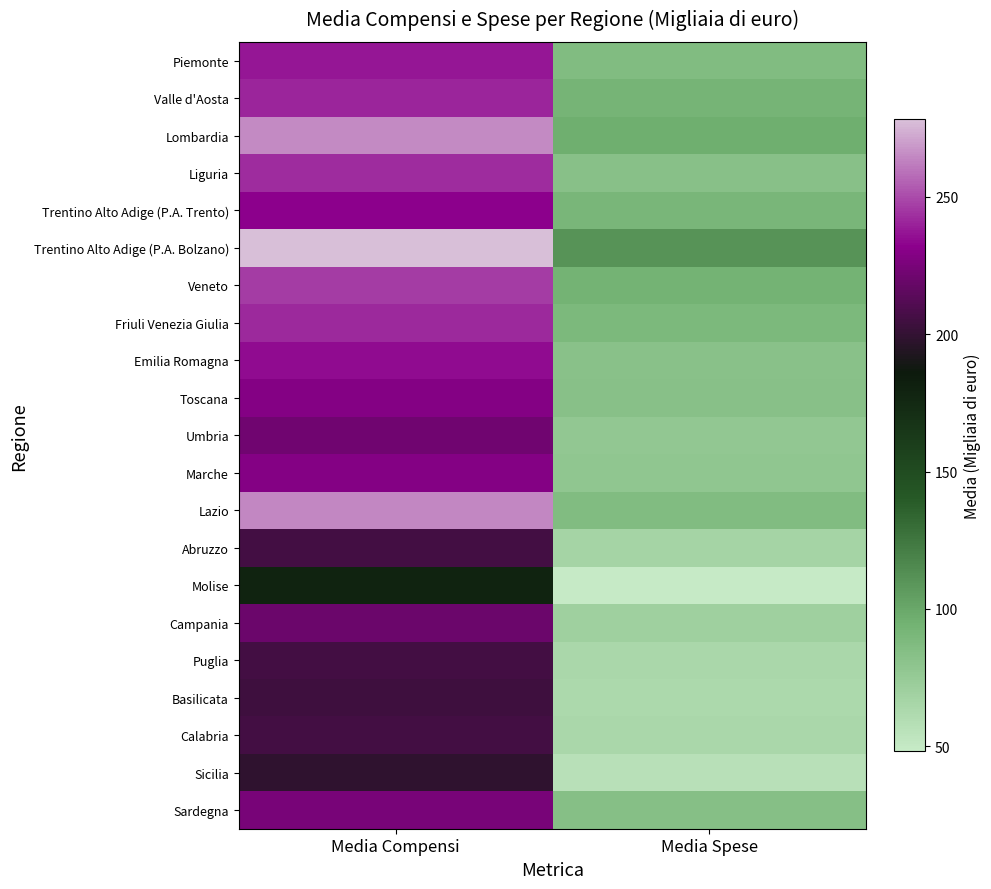

What is the greatest value displayed?

278.2